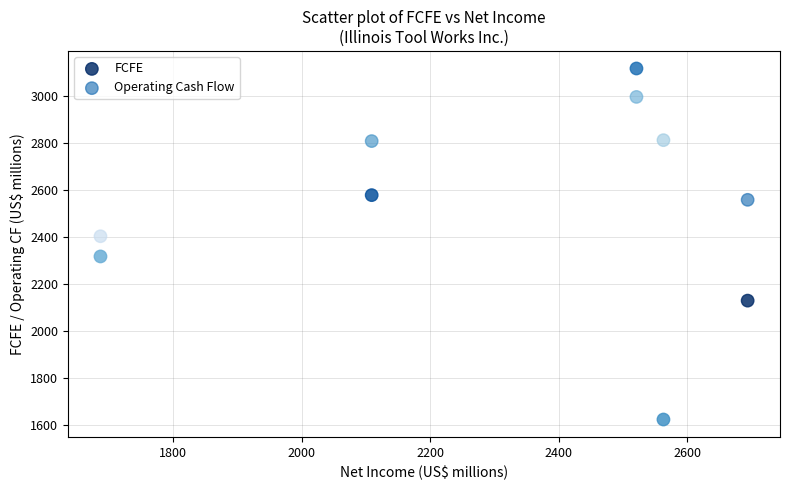

Which series has the widest spread of Y values?

FCFE